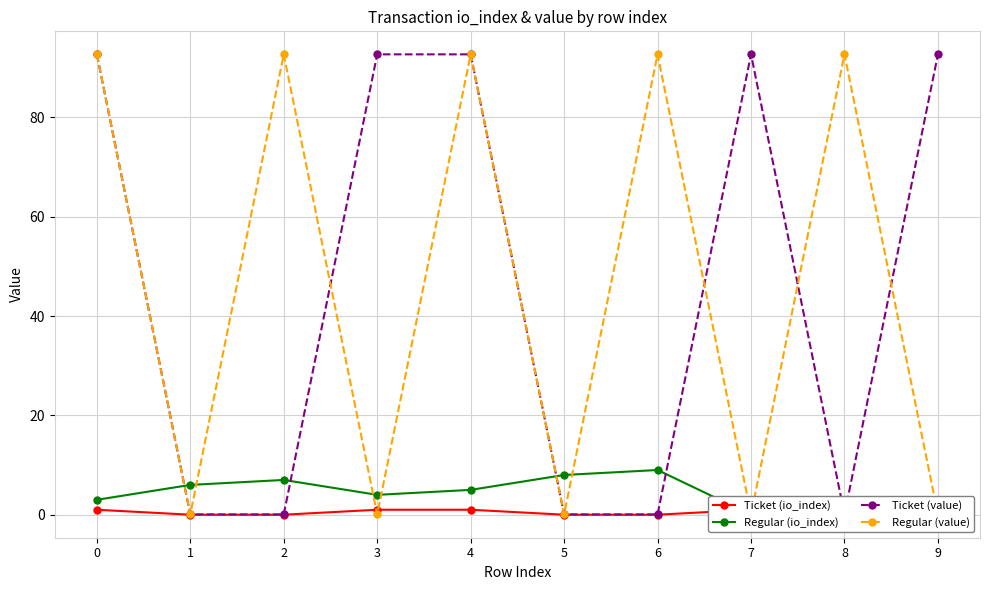

Between 7 and 2, which is larger?

7